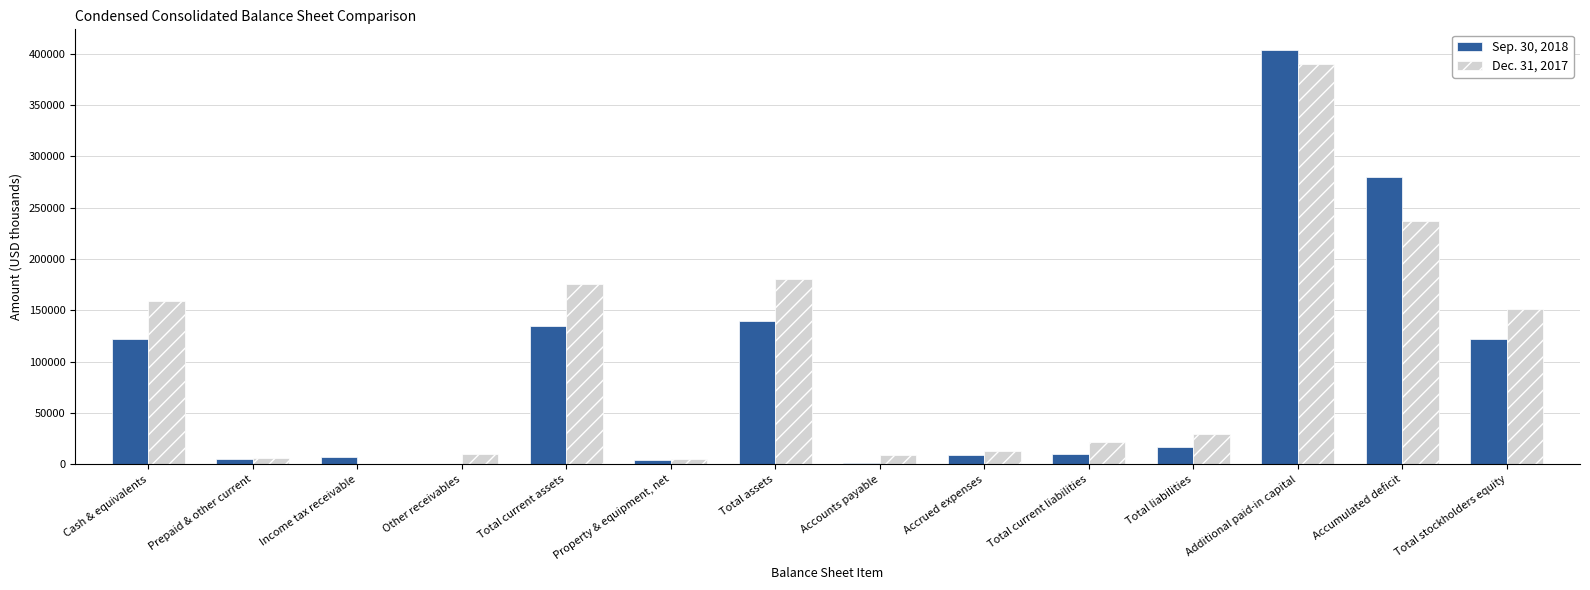

What value does the Sep. 30, 2018 series have at Accumulated deficit?

280443